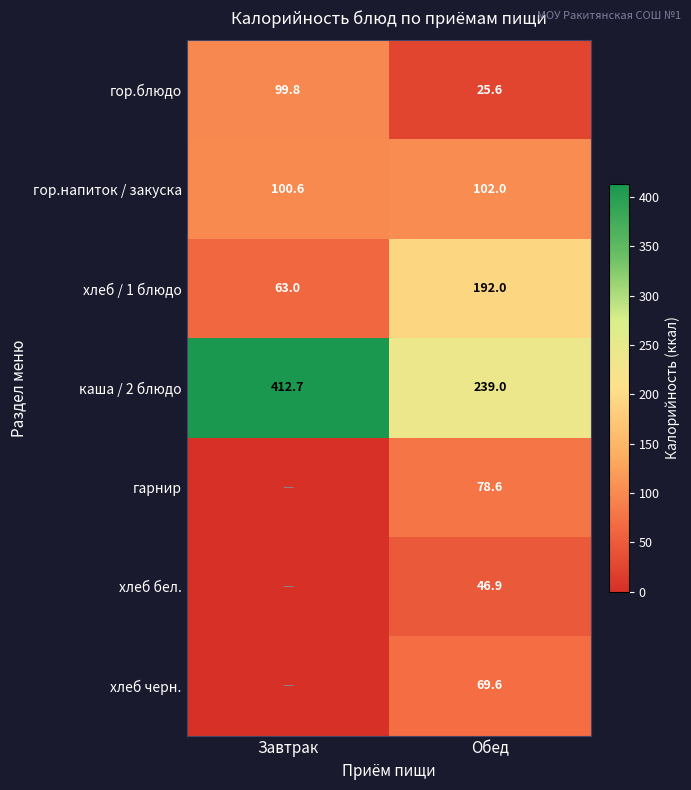

The гор.напиток / закуска series shows 163.8 at Обед. True or false?

False